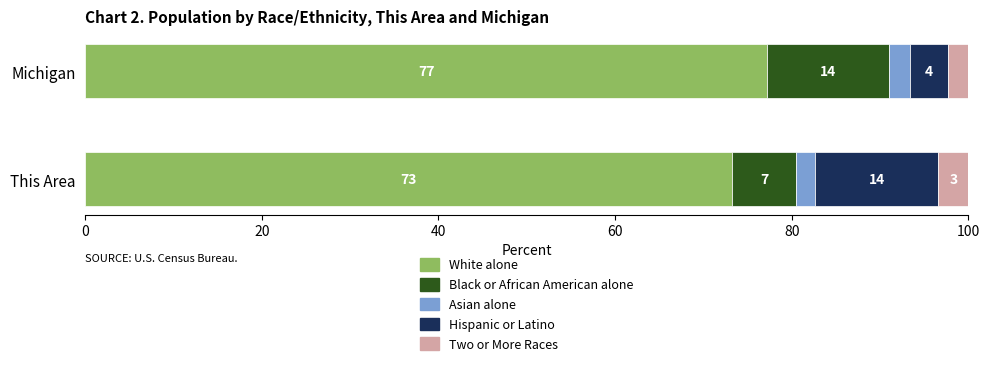

True or false: White alone has a value of 73.2 at This Area.

True